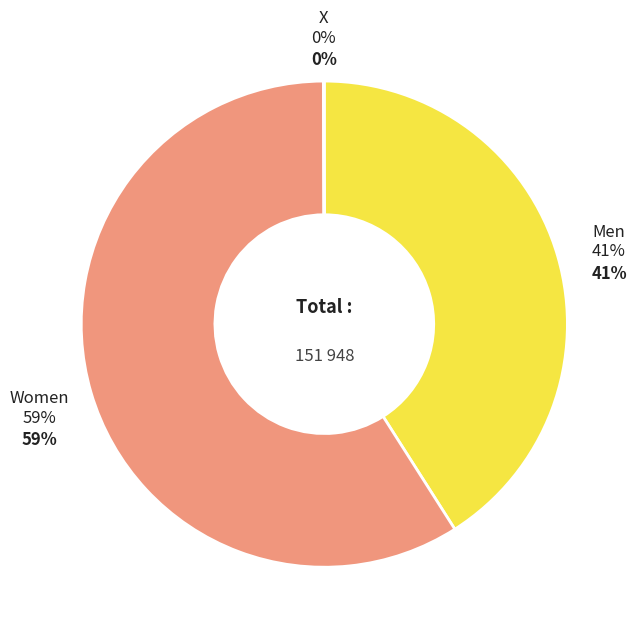

How many slices are in this pie chart?

3